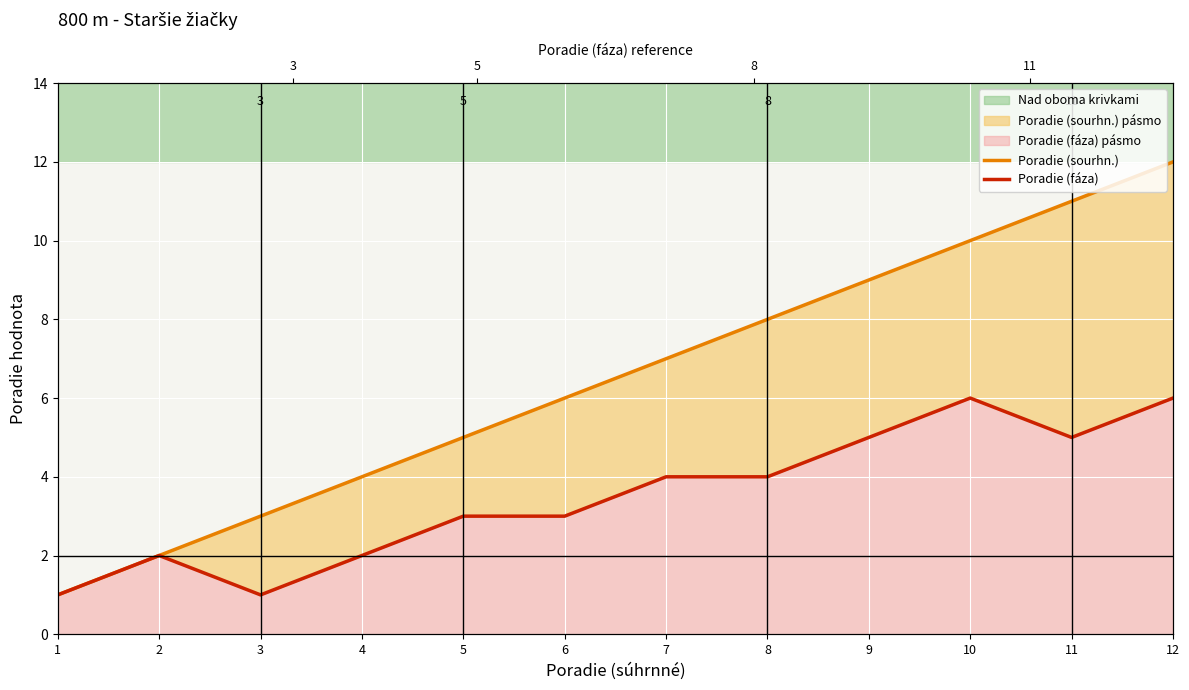

List the series in order of their peak value, highest first.

Poradie (sourhn.), Poradie (fáza)